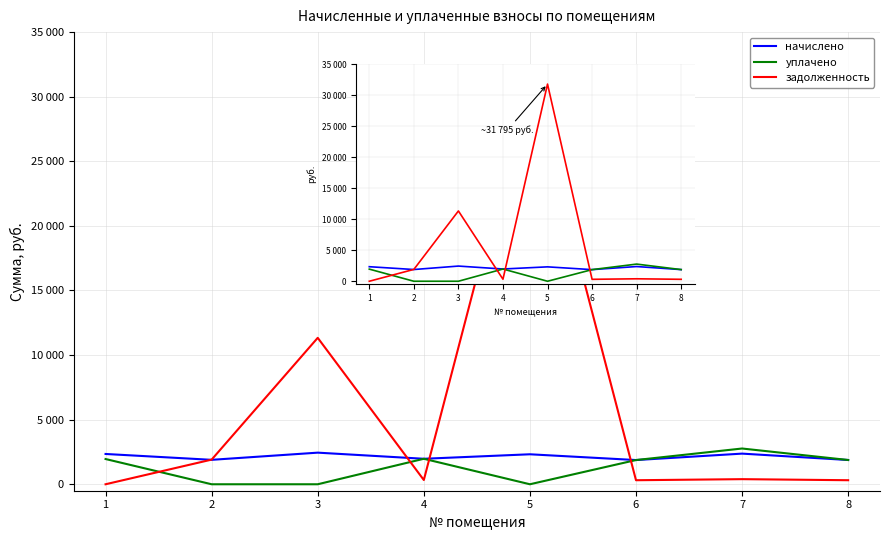

What is the difference between the maximum and minimum values in the уплачено series?

2767.3